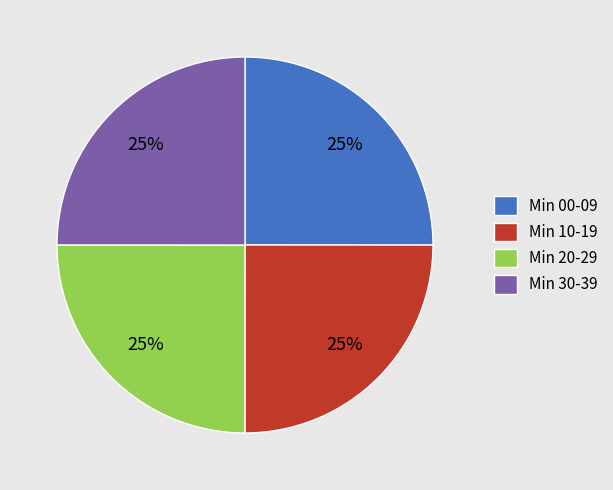

How many segments does this pie chart have?

4